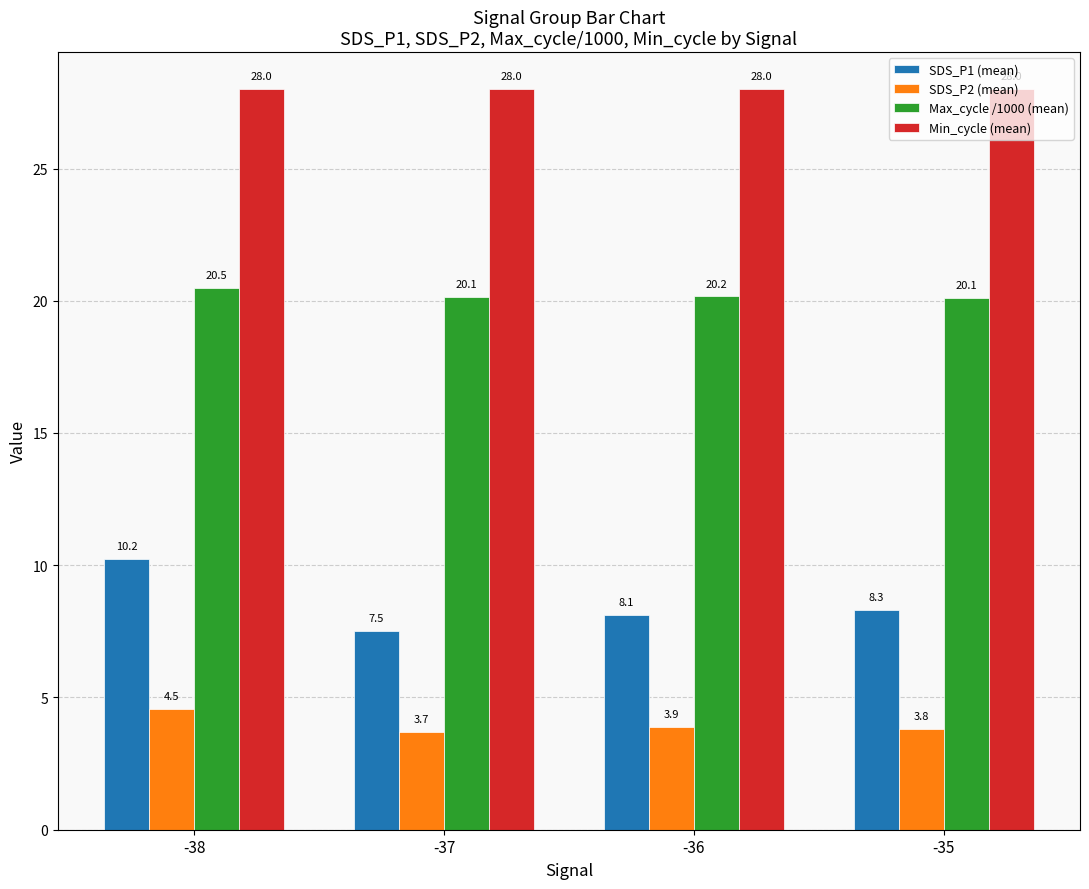

The value of SDS_P2 (mean) at -37 is 2.0. True or false?

False